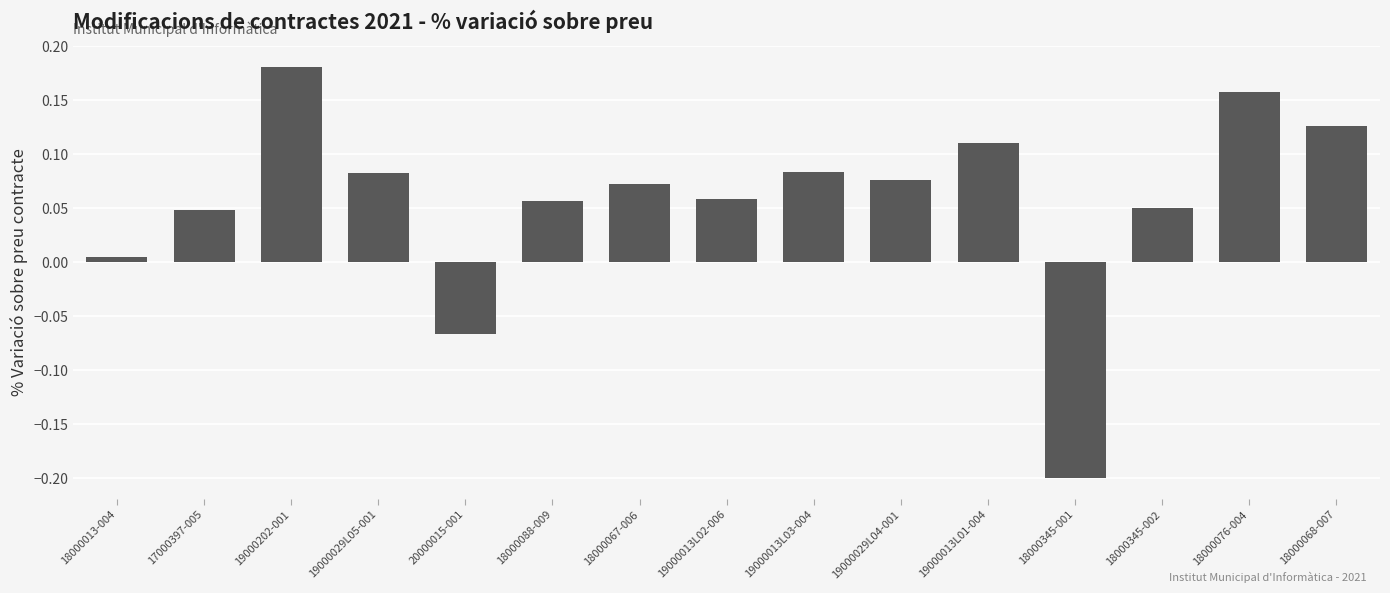

What is the difference between the maximum and minimum values?

0.4